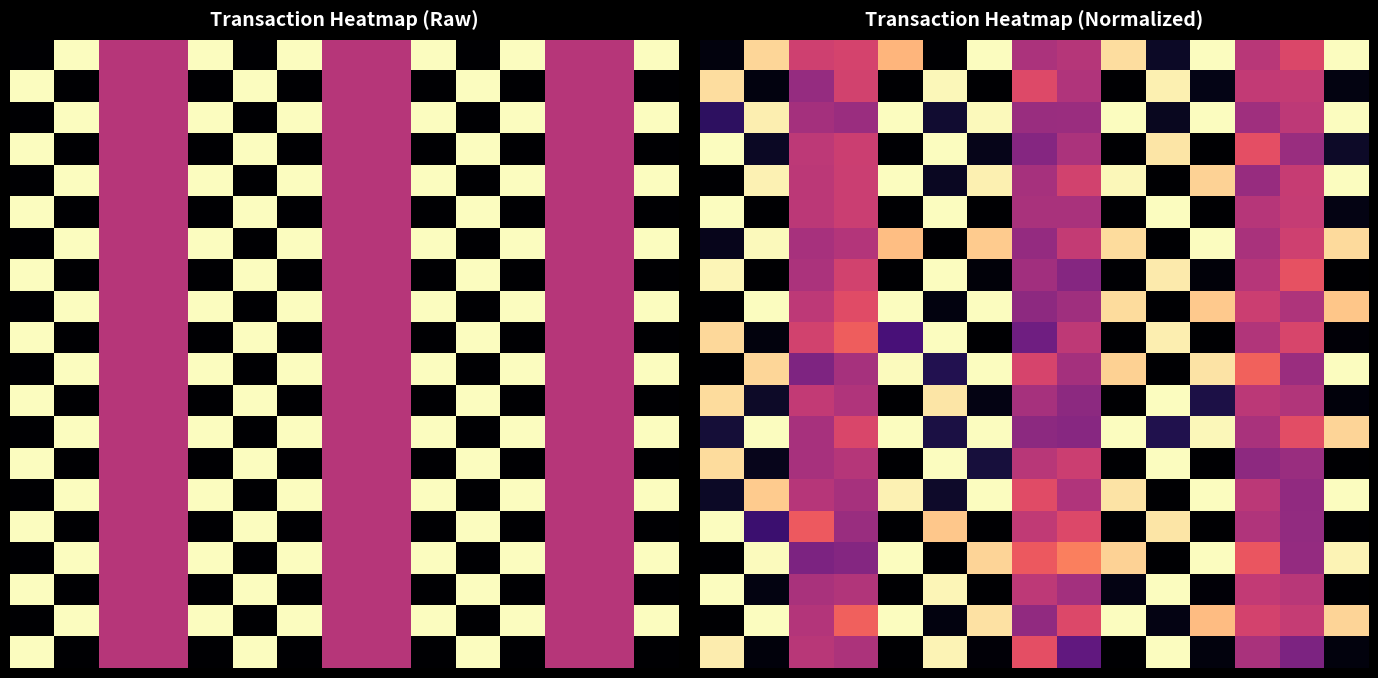

What is the total value across all series at 2?

9.8